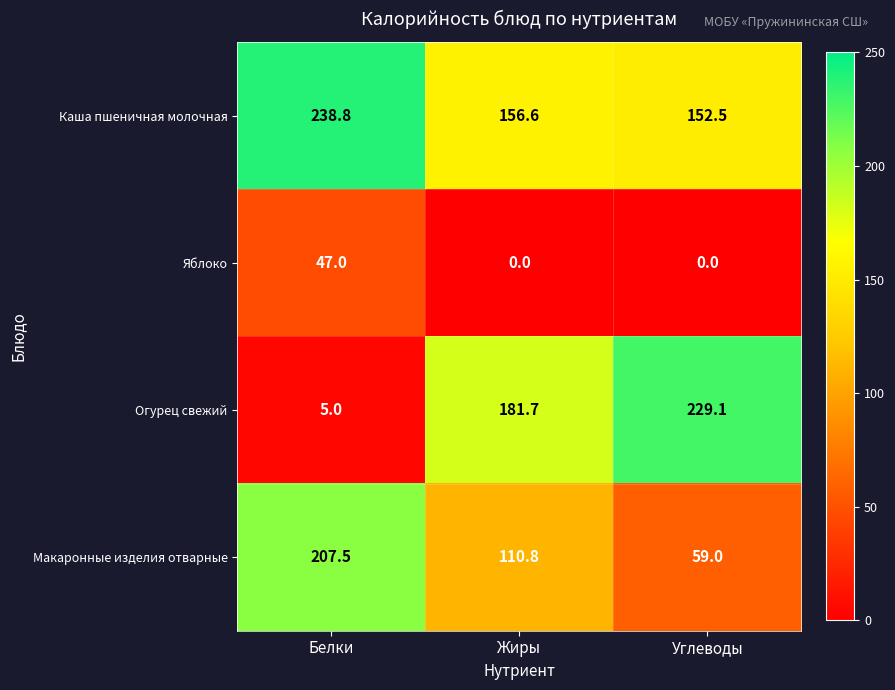

Reading left to right, what are all the values shown in this chart?

Каша пшеничная молочная: 238.8	156.6	152.5
Яблоко: 47.0	0.0	0.0
Огурец свежий: 5.0	181.7	229.1
Макаронные изделия отварные: 207.5	110.8	59.0